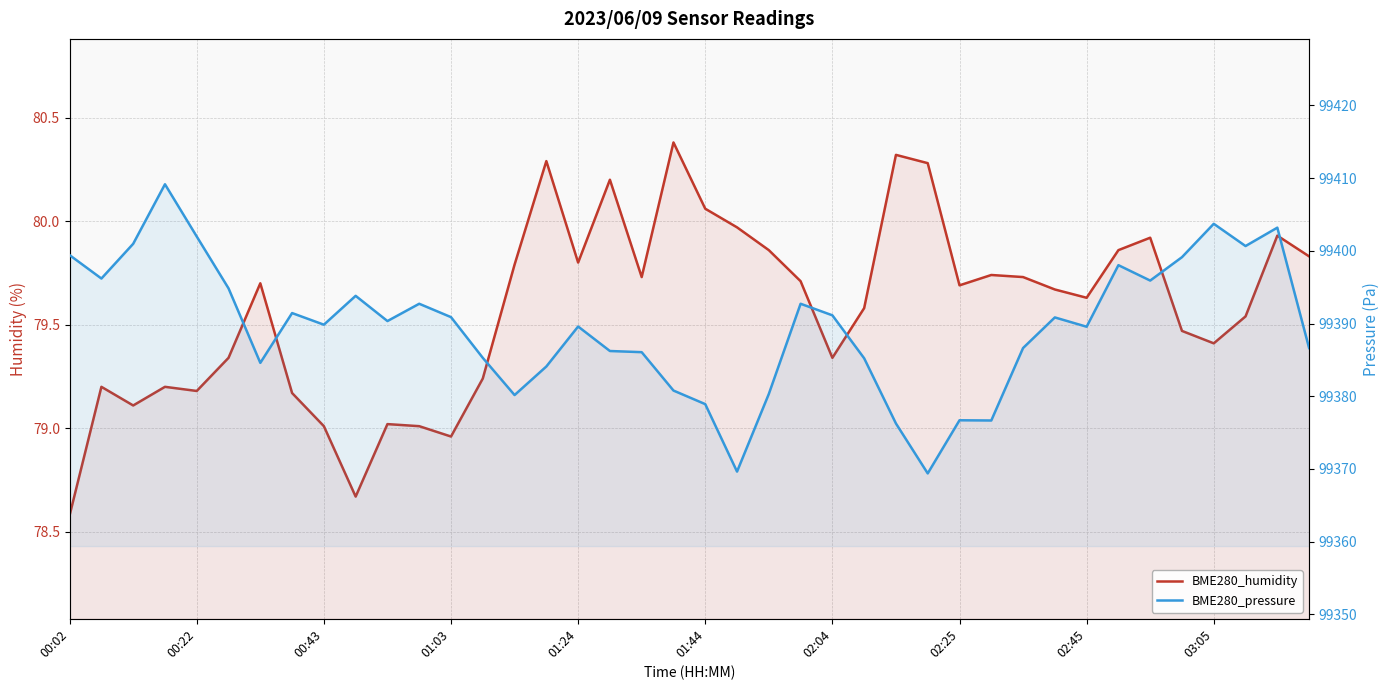

What is the average value of the BME280_pressure series?

99389.5